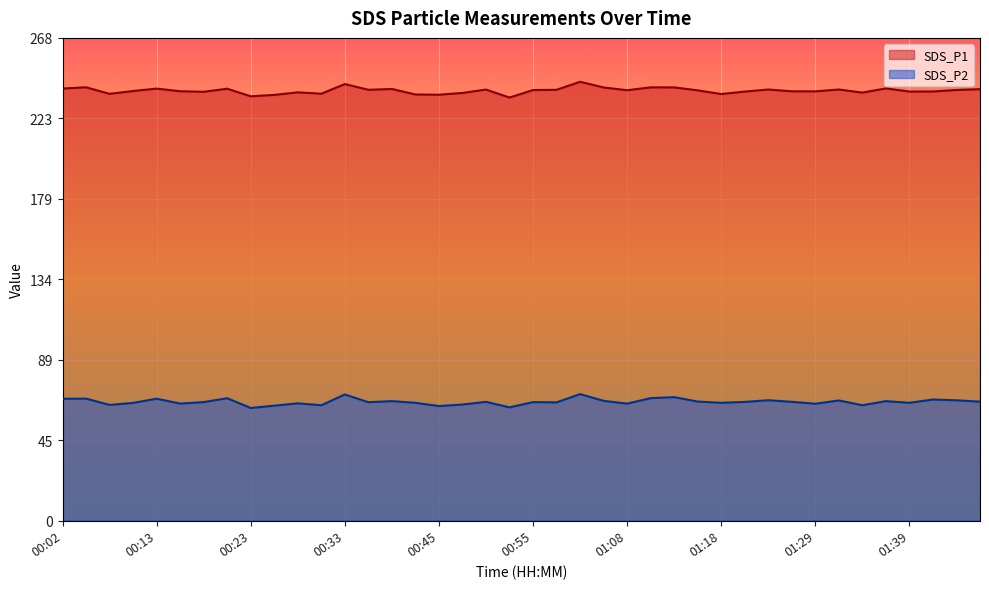

What is the minimum value for SDS_P2?

62.5